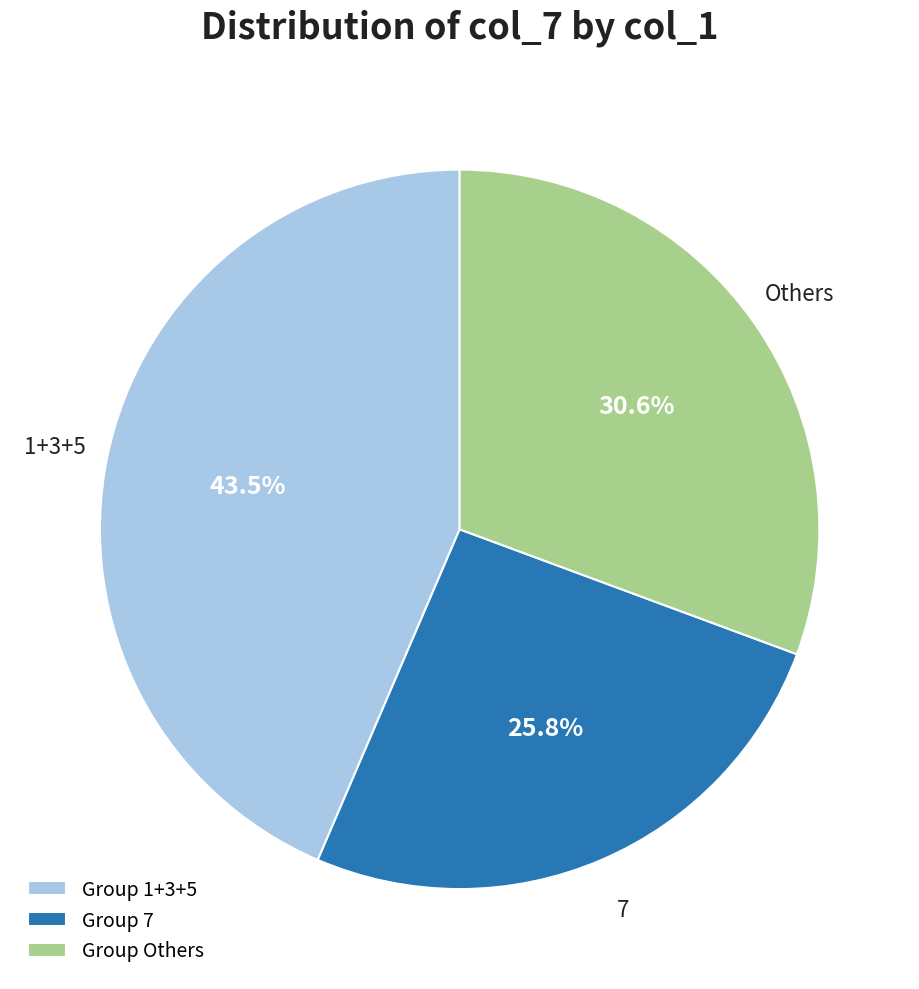

Approximately how many times larger is the value at Group Others compared to Group 1+3+5?

0.7